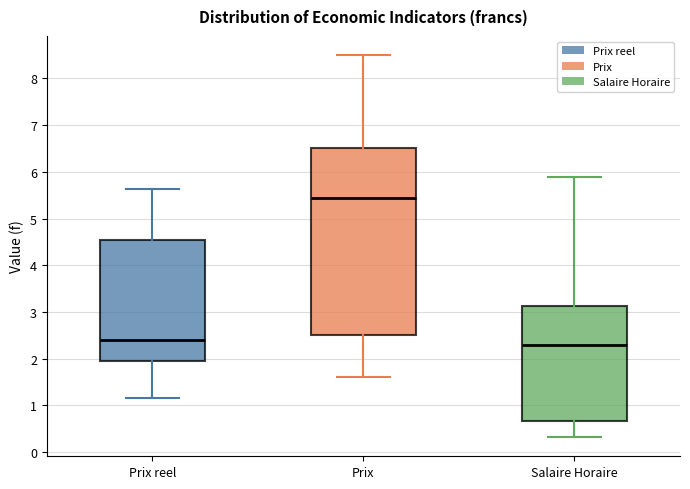

Where does the upper whisker of the box for Prix reel end on the y-axis? The values are not printed on the chart, so give them approximately, as read against the axis.

5.6